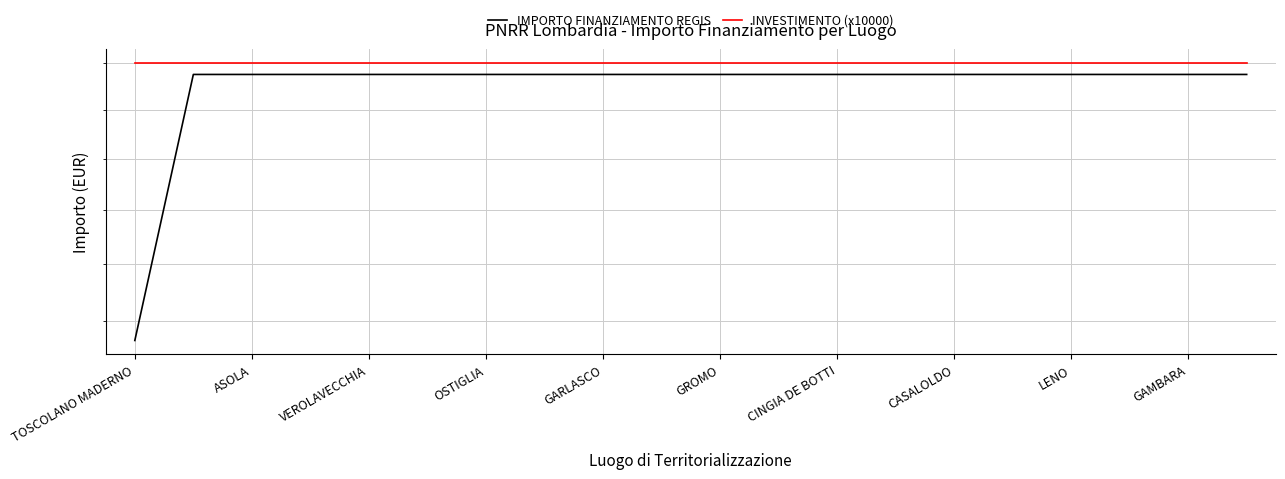

How many lines are shown in the chart?

2